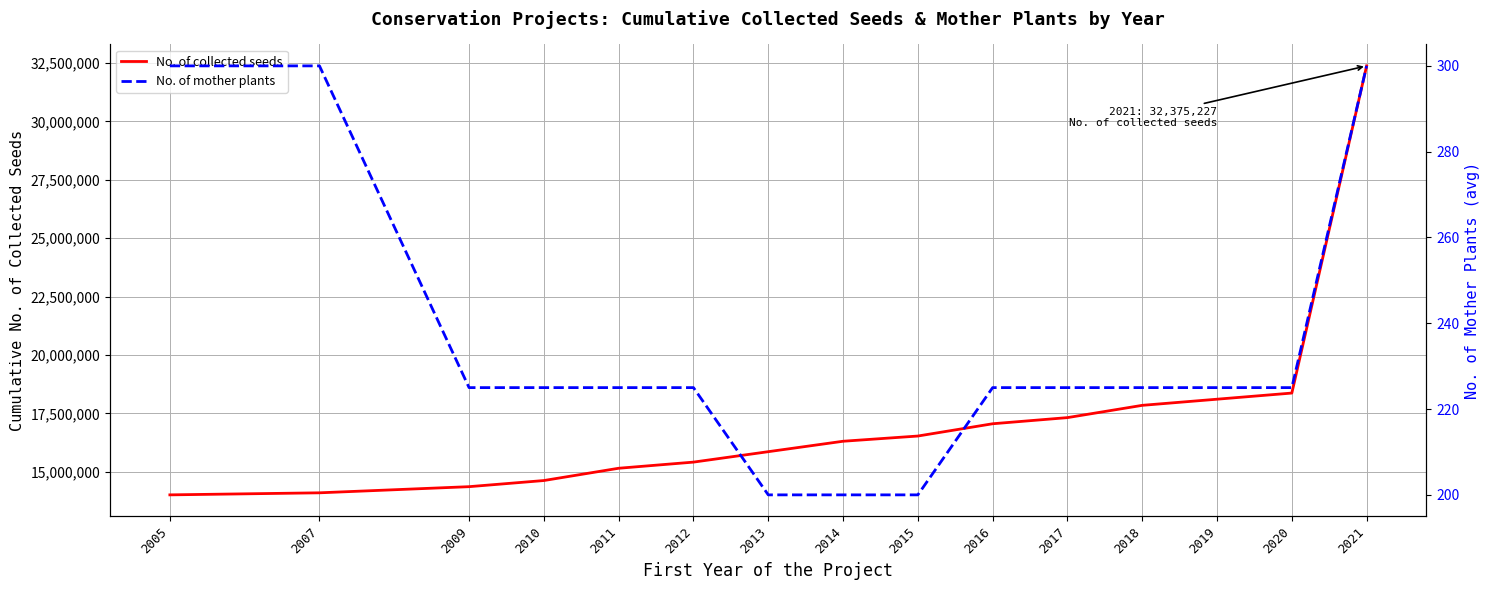

What is the average value of the No. of collected seeds series?

17159152